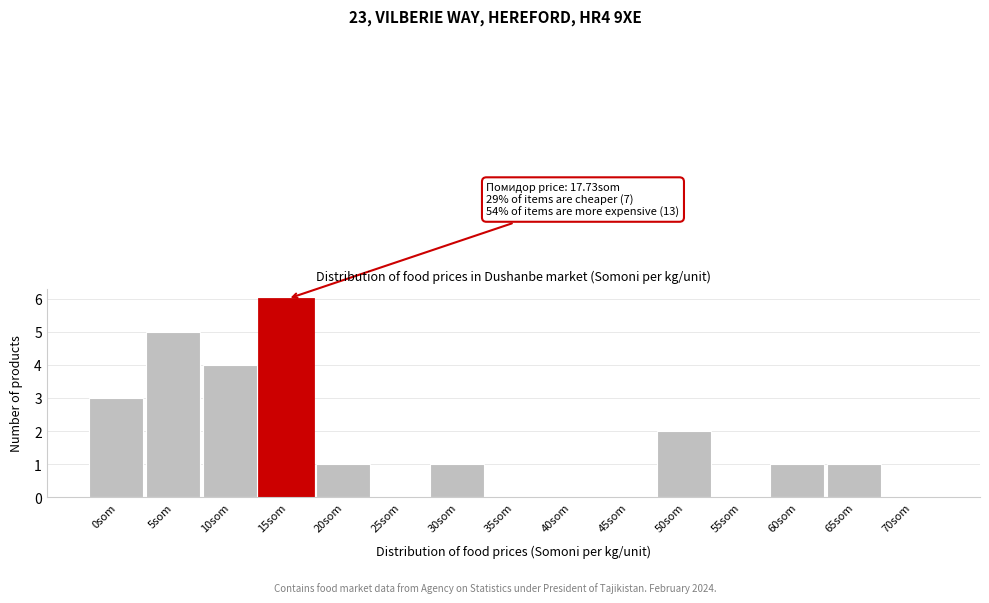

Reading right to left, transcribe all the data shown in this chart.

70som=0	65som=1	60som=1	55som=0	50som=2	45som=0	40som=0	35som=0	30som=1	25som=0	20som=1	15som=6	10som=4	5som=5	0som=3